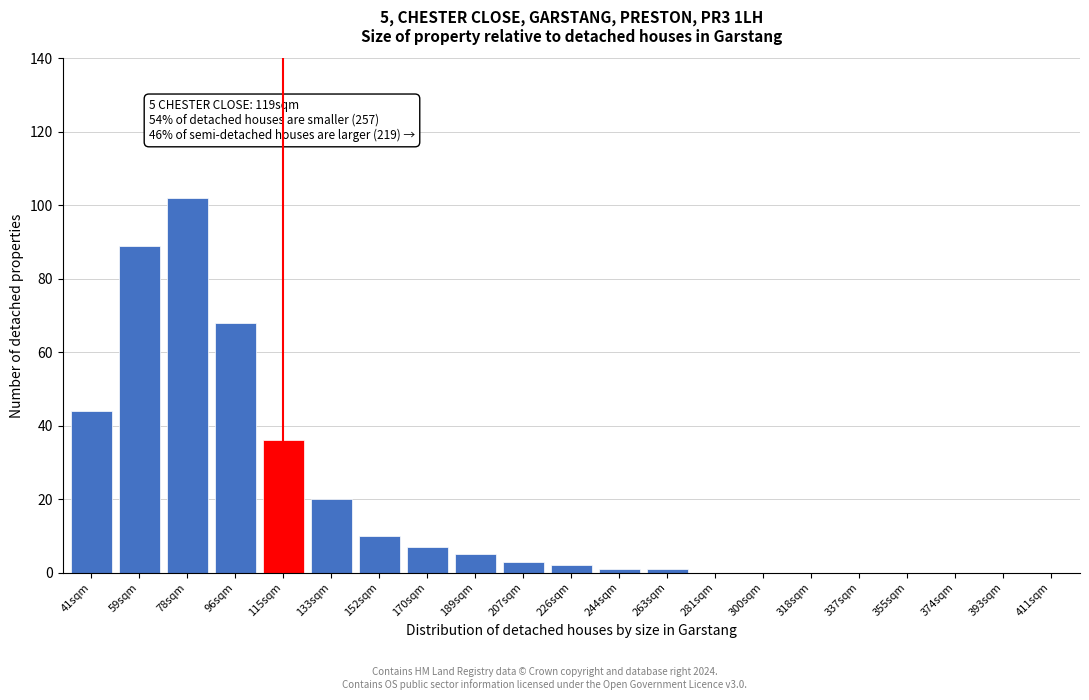

Reading left to right, list all the values displayed in this chart.

41sqm=44	59sqm=89	78sqm=102	96sqm=68	115sqm=36	133sqm=20	152sqm=10	170sqm=7	189sqm=5	207sqm=3	226sqm=2	244sqm=1	263sqm=1	281sqm=0	300sqm=0	318sqm=0	337sqm=0	355sqm=0	374sqm=0	393sqm=0	411sqm=0